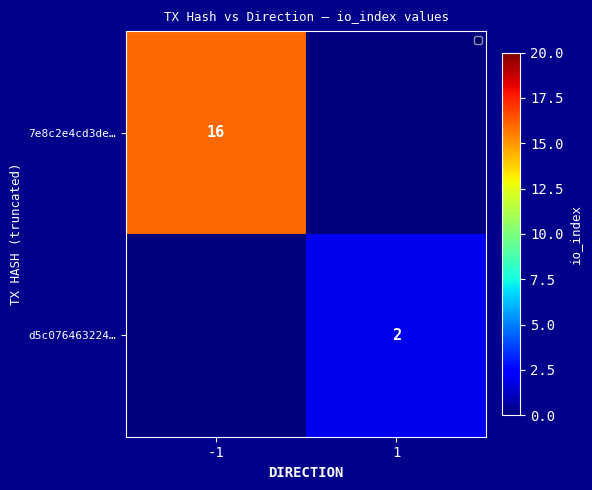

Is the value of 7e8c2e4cd3de… at -1 greater than the value of d5c076463224… at 1?

Yes